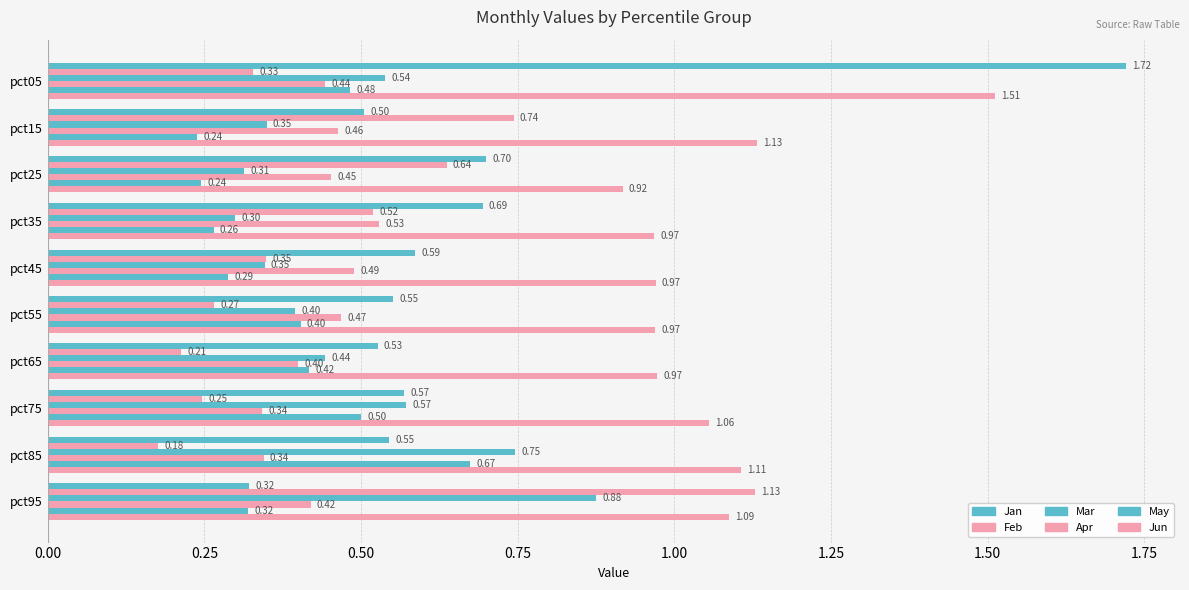

How many distinct data groups are displayed?

6